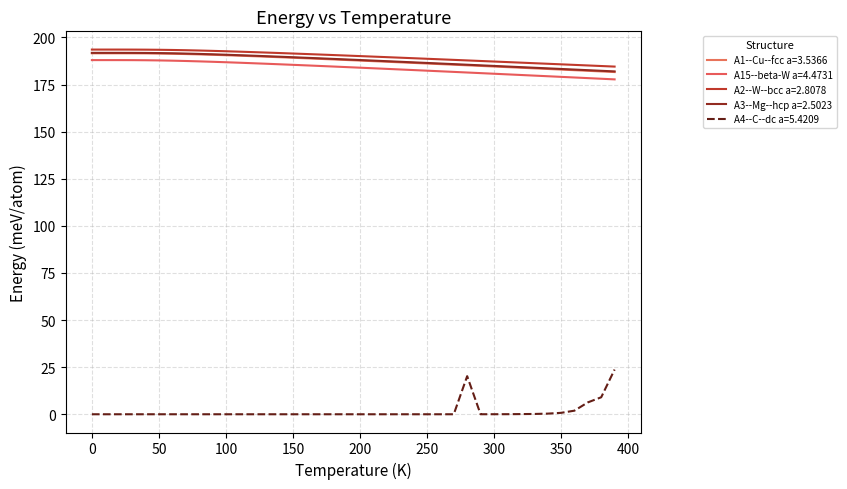

Does the chart display data point markers on the line(s)?

No